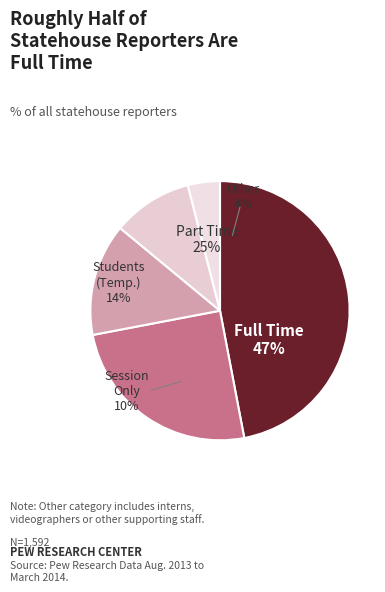

To the nearest percent, what is the difference between the largest and smallest slice percentages?

43%